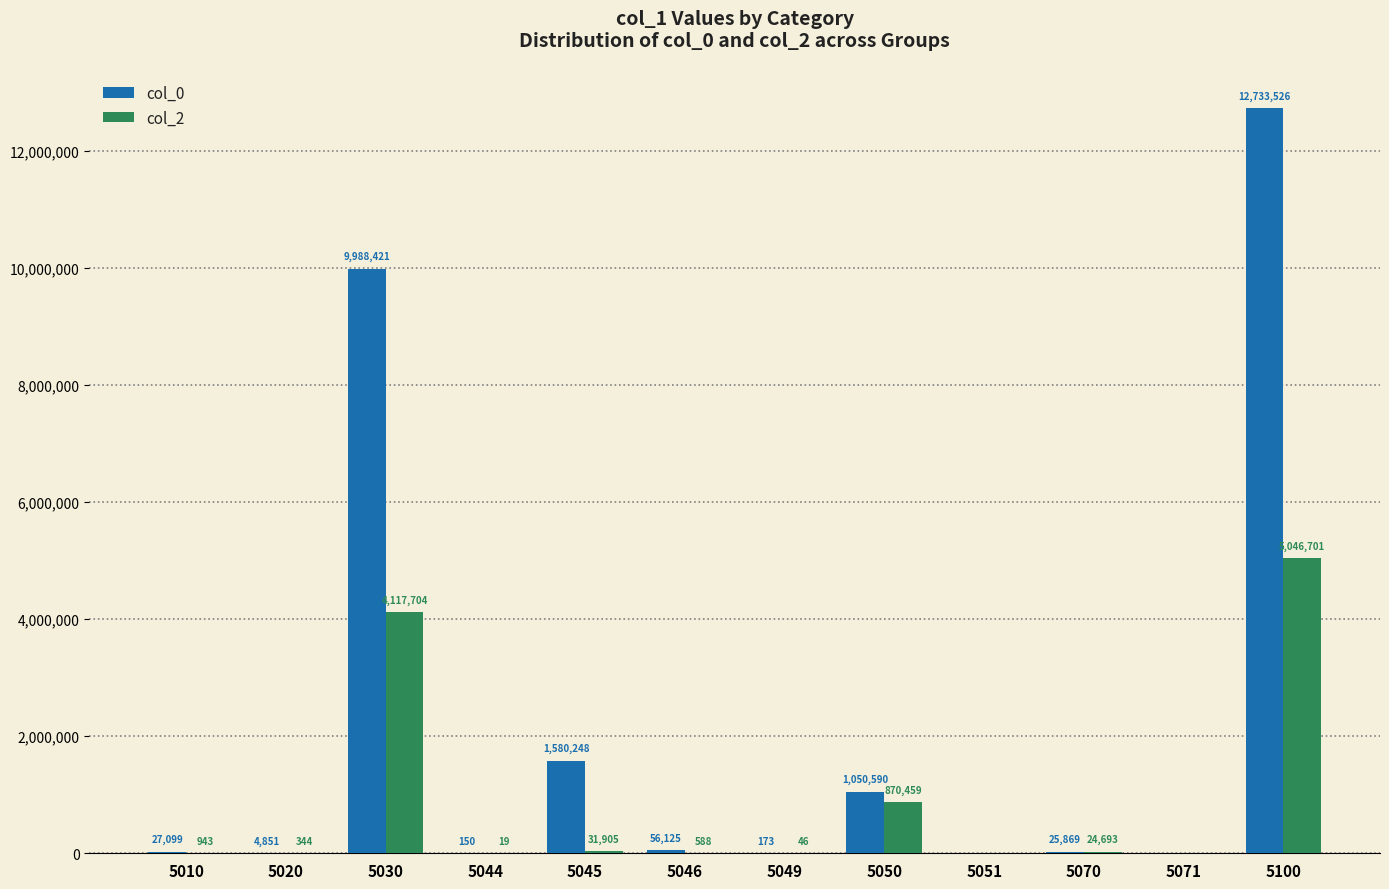

What are all the series names shown in the legend?

col_0, col_2